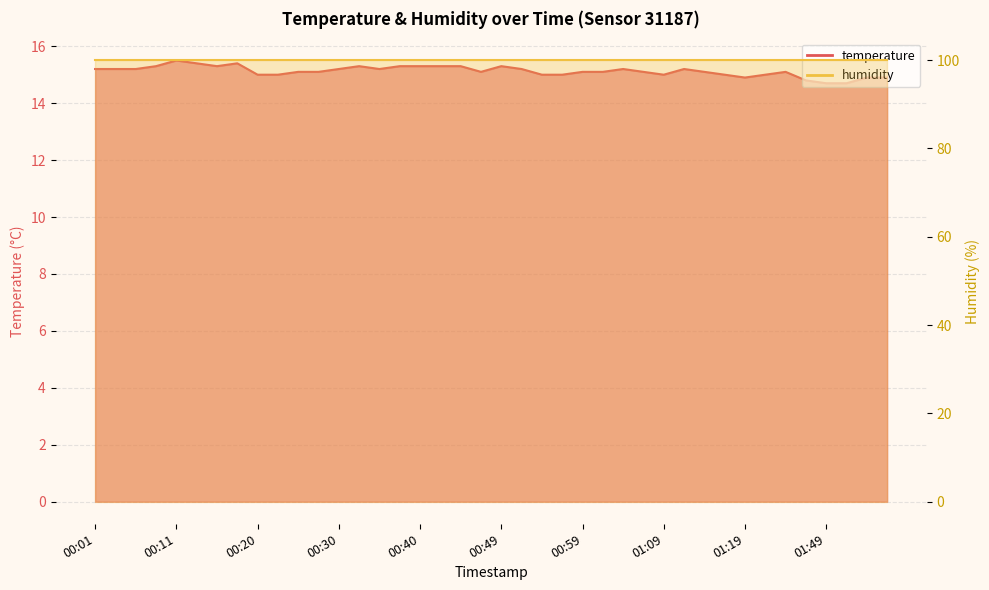

Which category has the lowest value across all series?

01:49